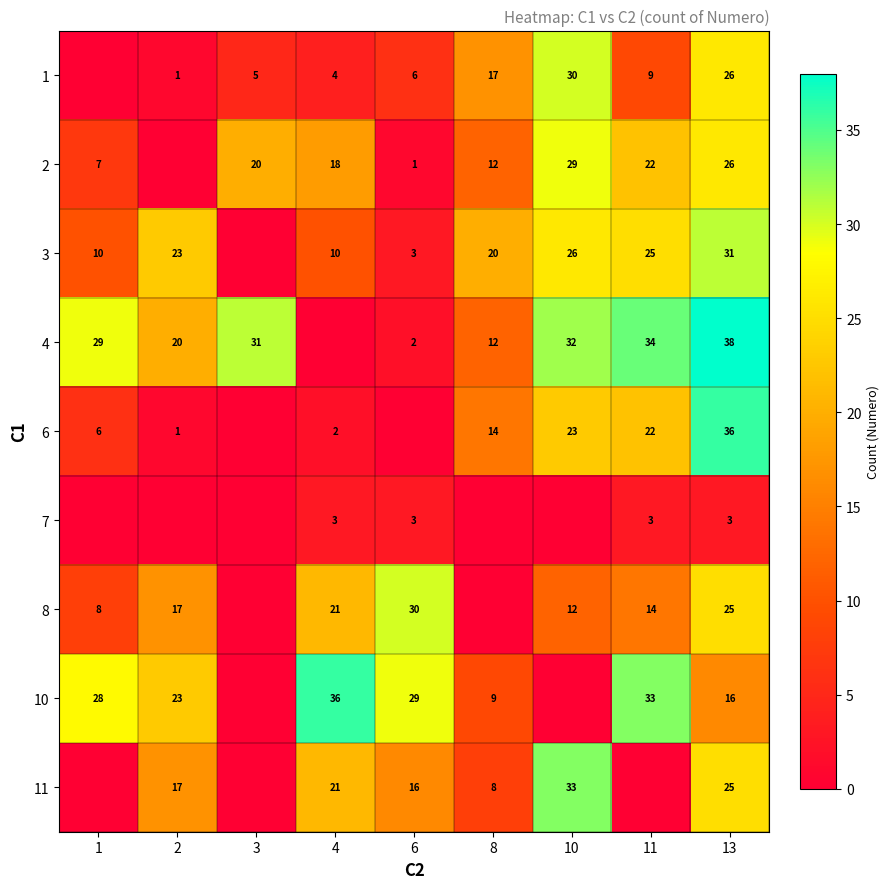

What is the total value across all series at 3?

56